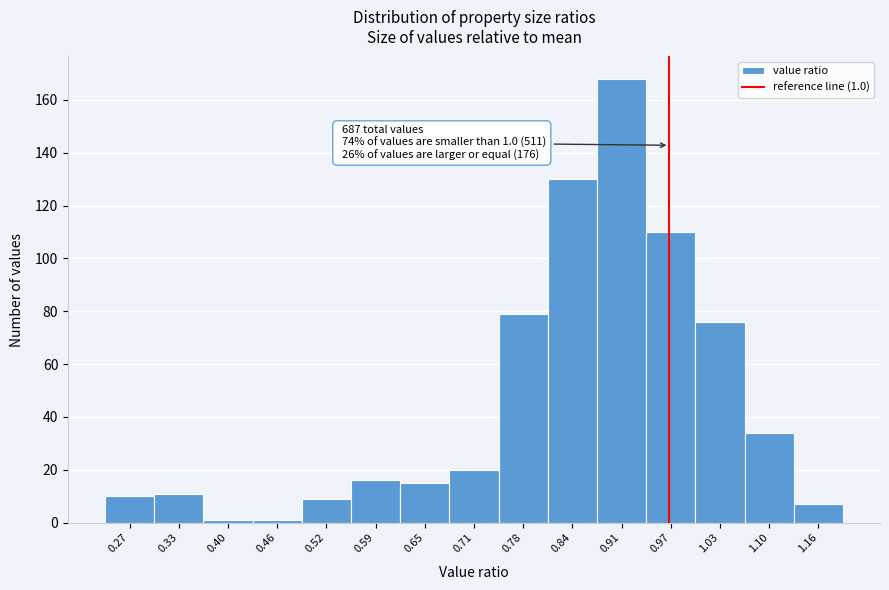

Reading left to right, transcribe all the data shown in this chart.

10	11	1	1	9	16	15	20	79	130	168	110	76	34	7